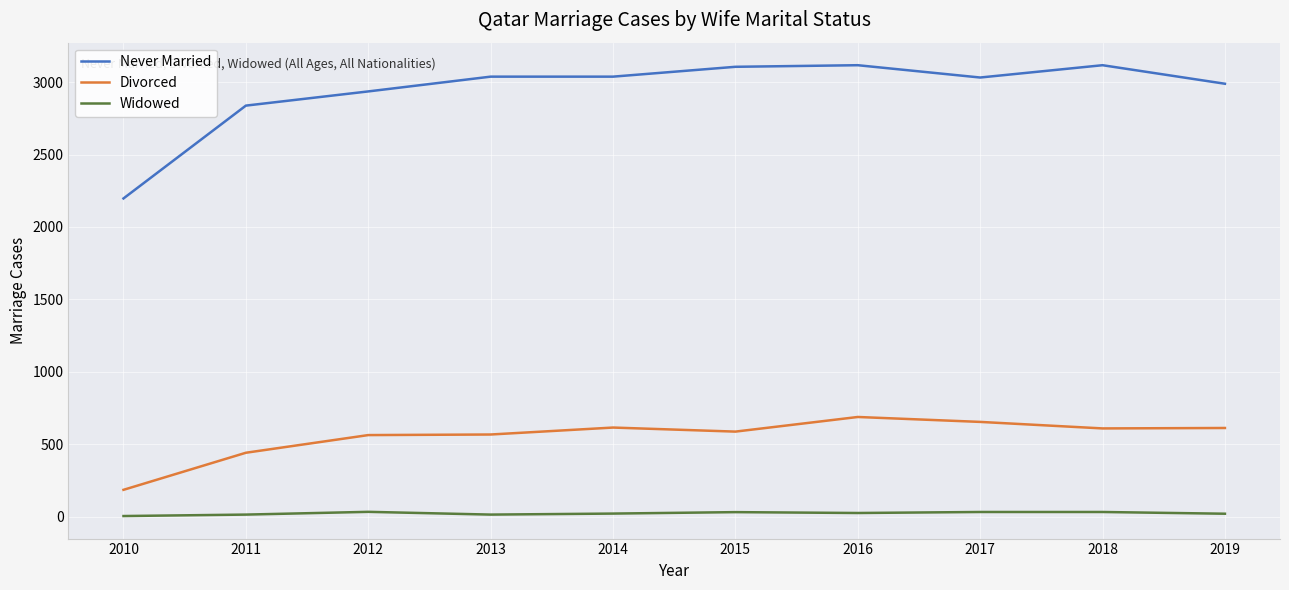

What is the difference between the Never Married values at 2011 and 2013?

200